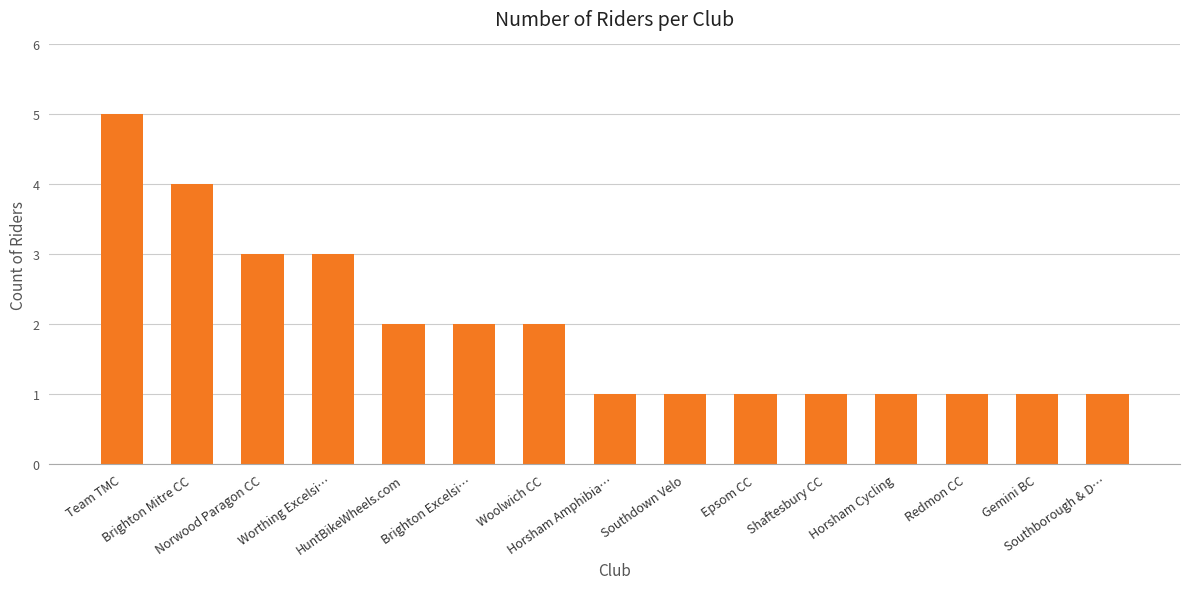

What is the difference between the second highest and minimum values?

3